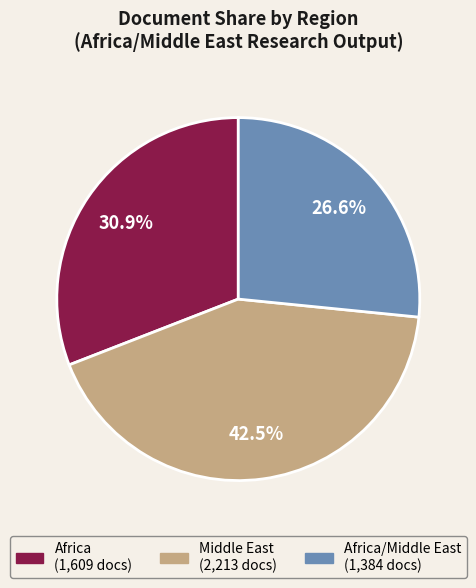

To the nearest percent, what is the difference between the largest and smallest slice percentages?

16%